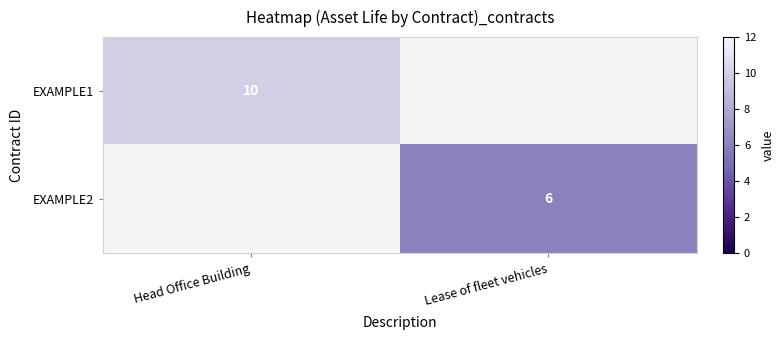

List the series in order of their overall mean, highest first.

EXAMPLE1, EXAMPLE2